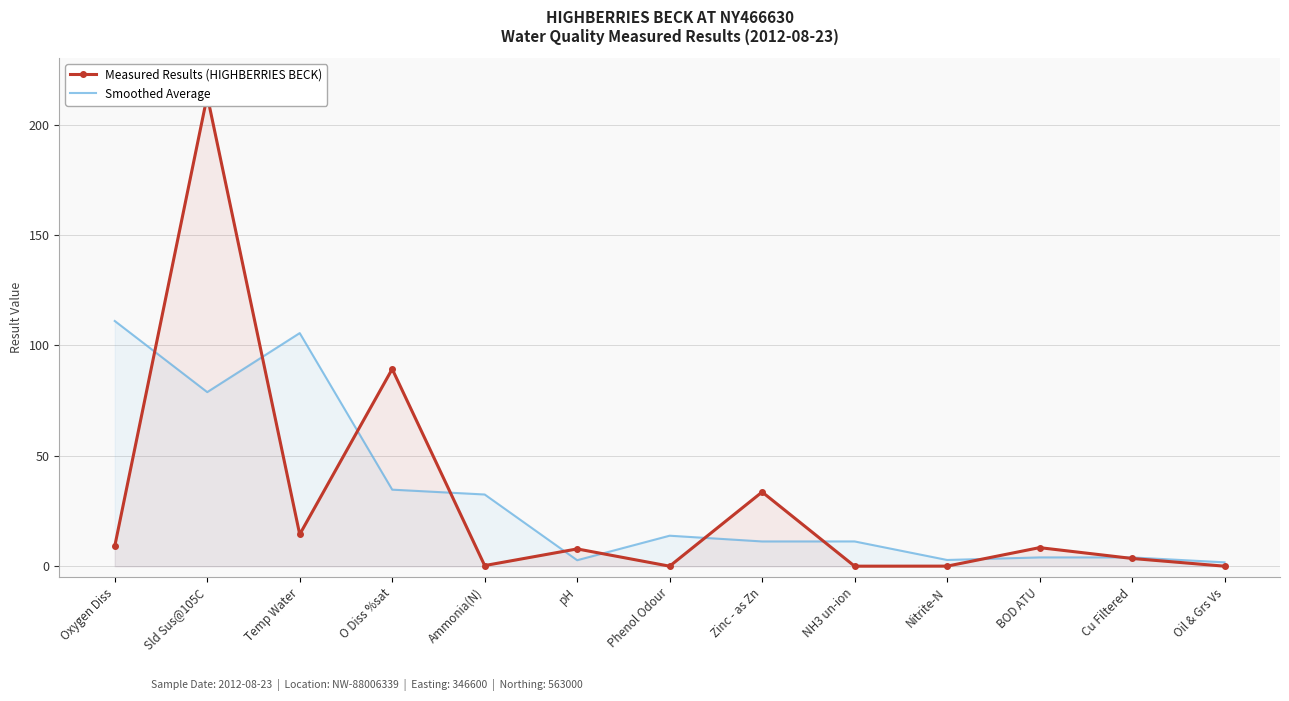

What is the difference between the second highest and minimum values in the Measured Results (HIGHBERRIES BECK) series?

89.3